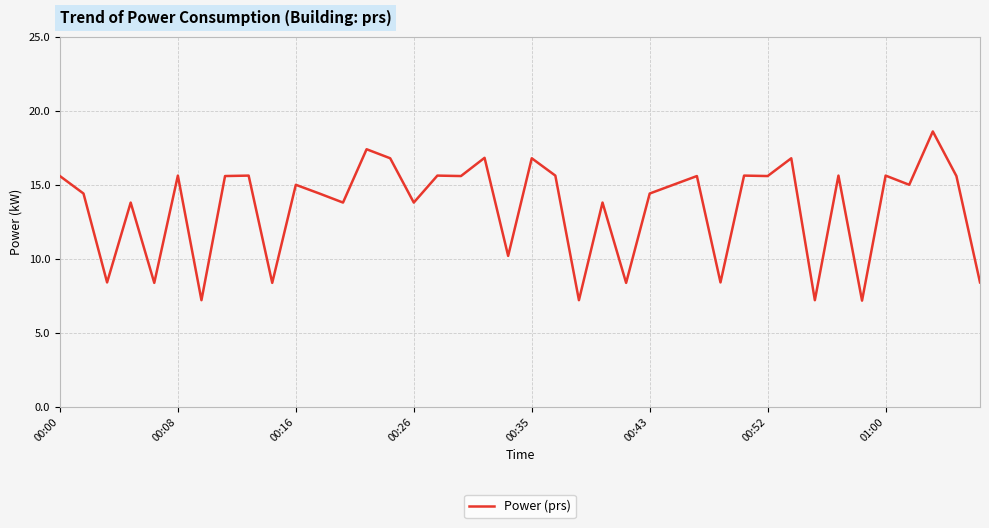

What is the sum of all values?

538.9